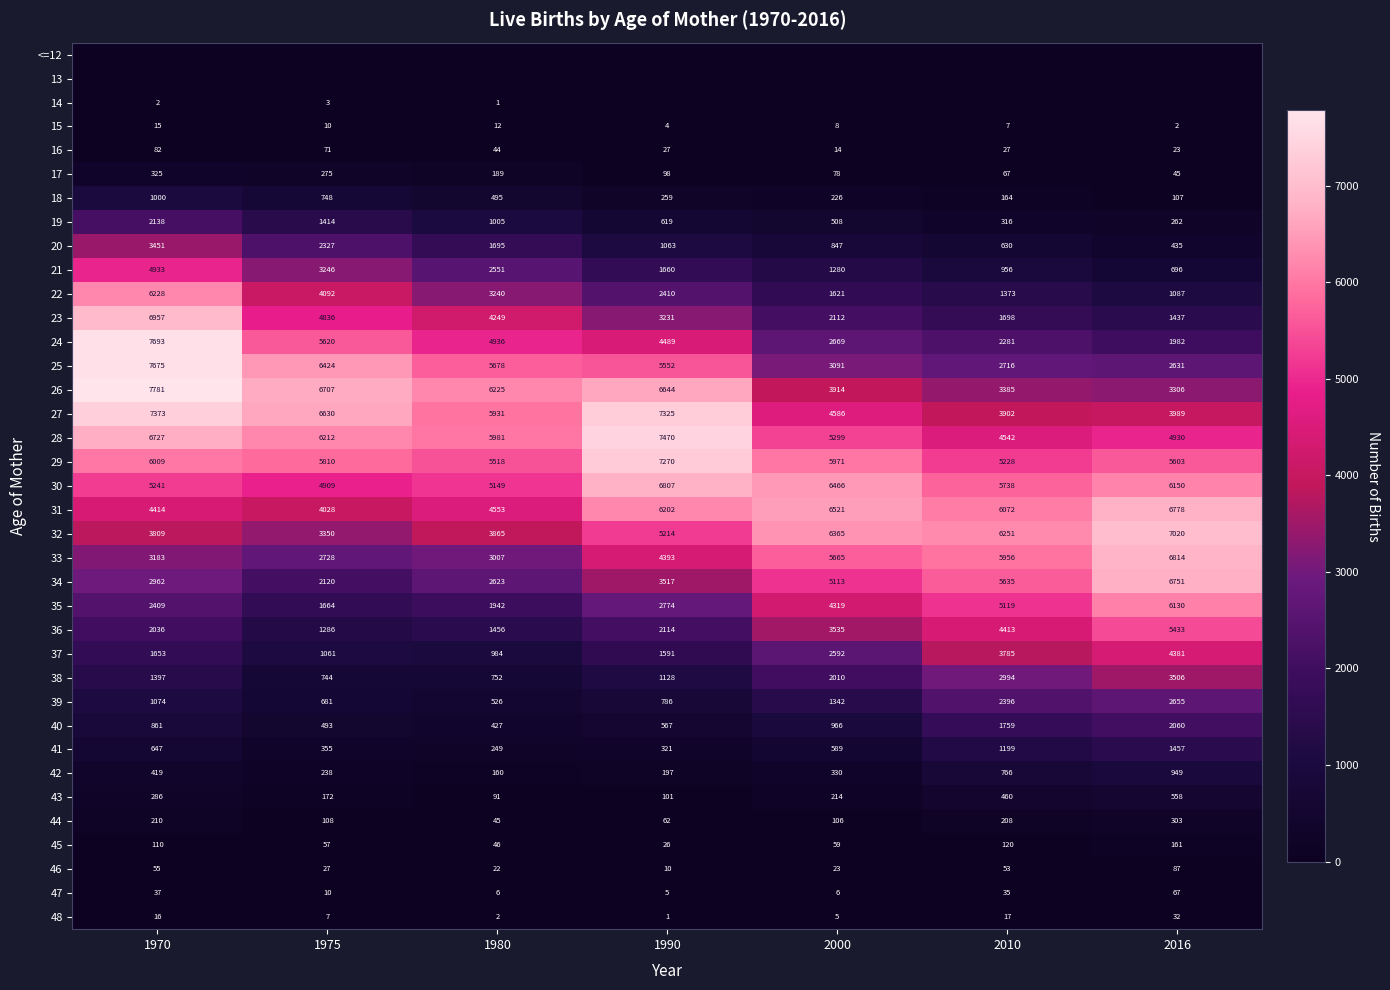

What is the sum of the 16 values at 2016 and 2010?

50